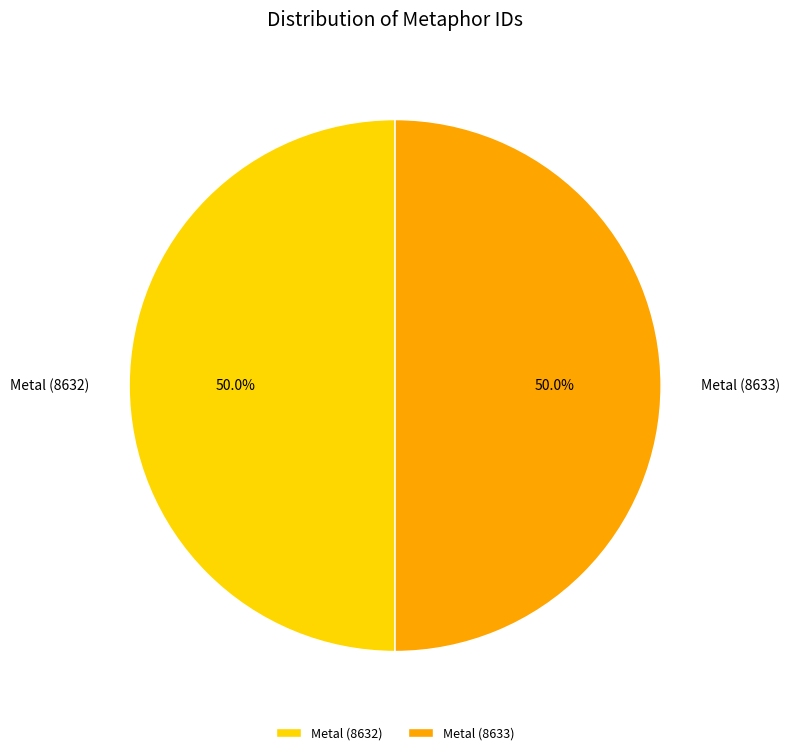

Approximately how many times larger is the value at Metal (8633) compared to Metal (8632)?

1.0